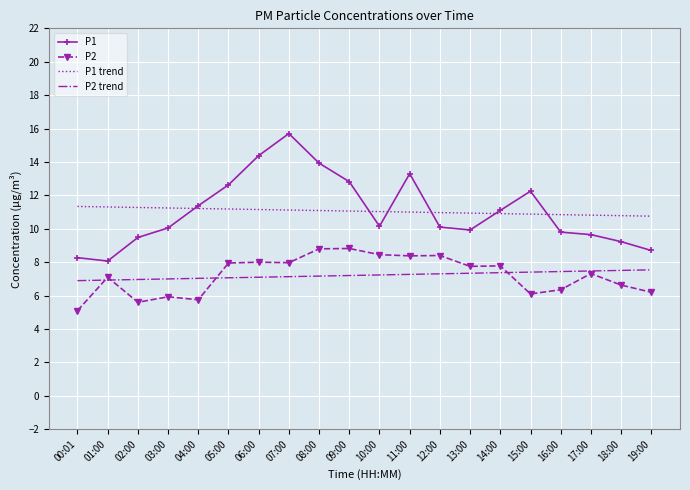

What is the smallest value displayed?

5.1